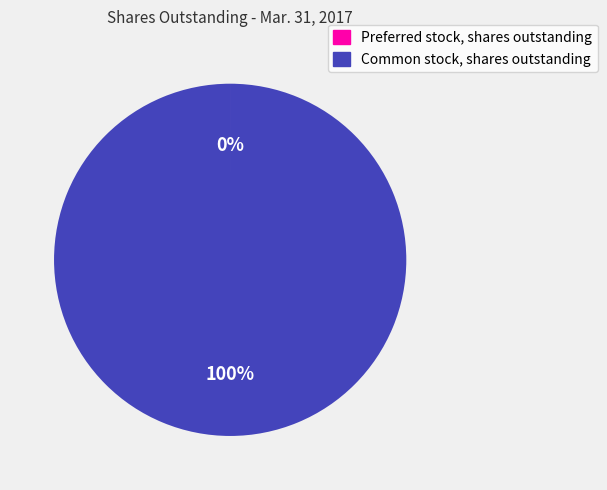

True or false: Common stock, shares outstanding accounts for 100% of the total.

True